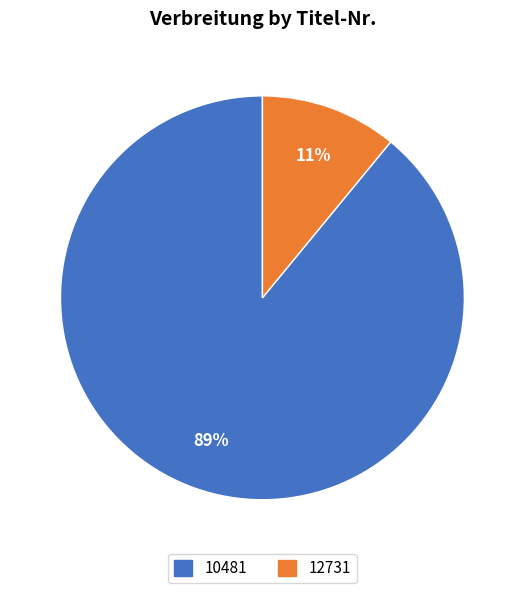

Is it true that 12731 is 11% of the pie?

True